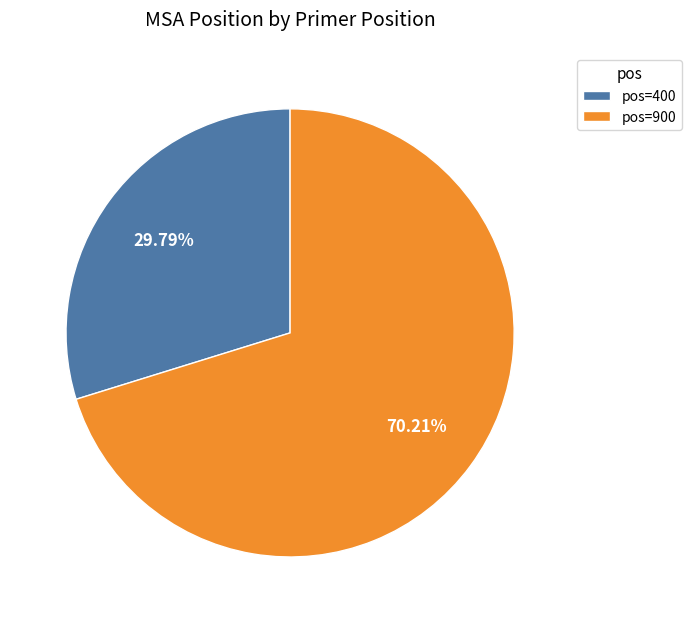

Between pos=400 and pos=900, which is larger?

pos=900